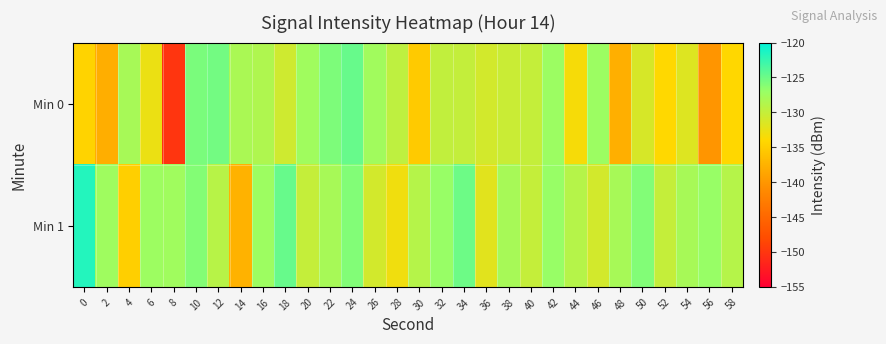

Reading left to right, transcribe all the data shown in this chart.

Min 0: 0=-134.5	2=-137.9	4=-128.0	6=-132.7	8=-150.1	10=-125.7	12=-125.3	14=-128.2	16=-128.6	18=-130.7	20=-127.5	22=-125.8	24=-124.7	26=-127.6	28=-129.6	30=-135.3	32=-129.8	34=-130.0	36=-131.0	38=-130.4	40=-130.0	42=-127.3	44=-133.4	46=-127.3	48=-137.7	50=-131.2	52=-134.1	54=-131.7	56=-140.2	58=-134.1
Min 1: 0=-121.7	2=-127.5	4=-134.9	6=-127.4	8=-127.6	10=-126.0	12=-129.1	14=-137.5	16=-127.3	18=-124.7	20=-130.0	22=-128.0	24=-126.0	26=-131.0	28=-133.0	30=-129.0	32=-127.0	34=-125.0	36=-132.0	38=-128.0	40=-130.0	42=-127.0	44=-129.0	46=-131.0	48=-128.0	50=-126.0	52=-130.0	54=-128.0	56=-127.0	58=-129.0